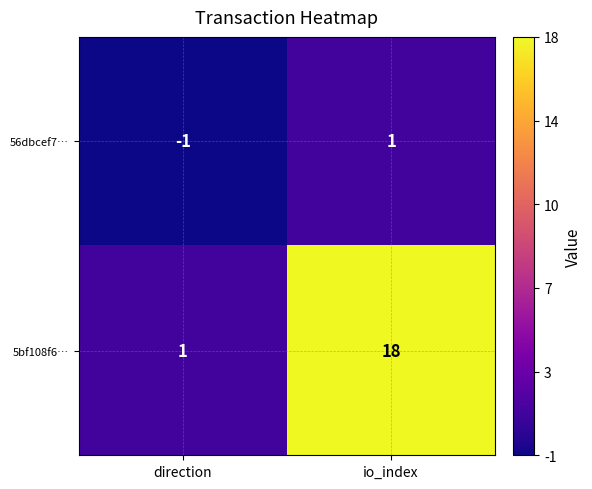

List the series in order of their overall mean, highest first.

5bf108f6…, 56dbcef7…